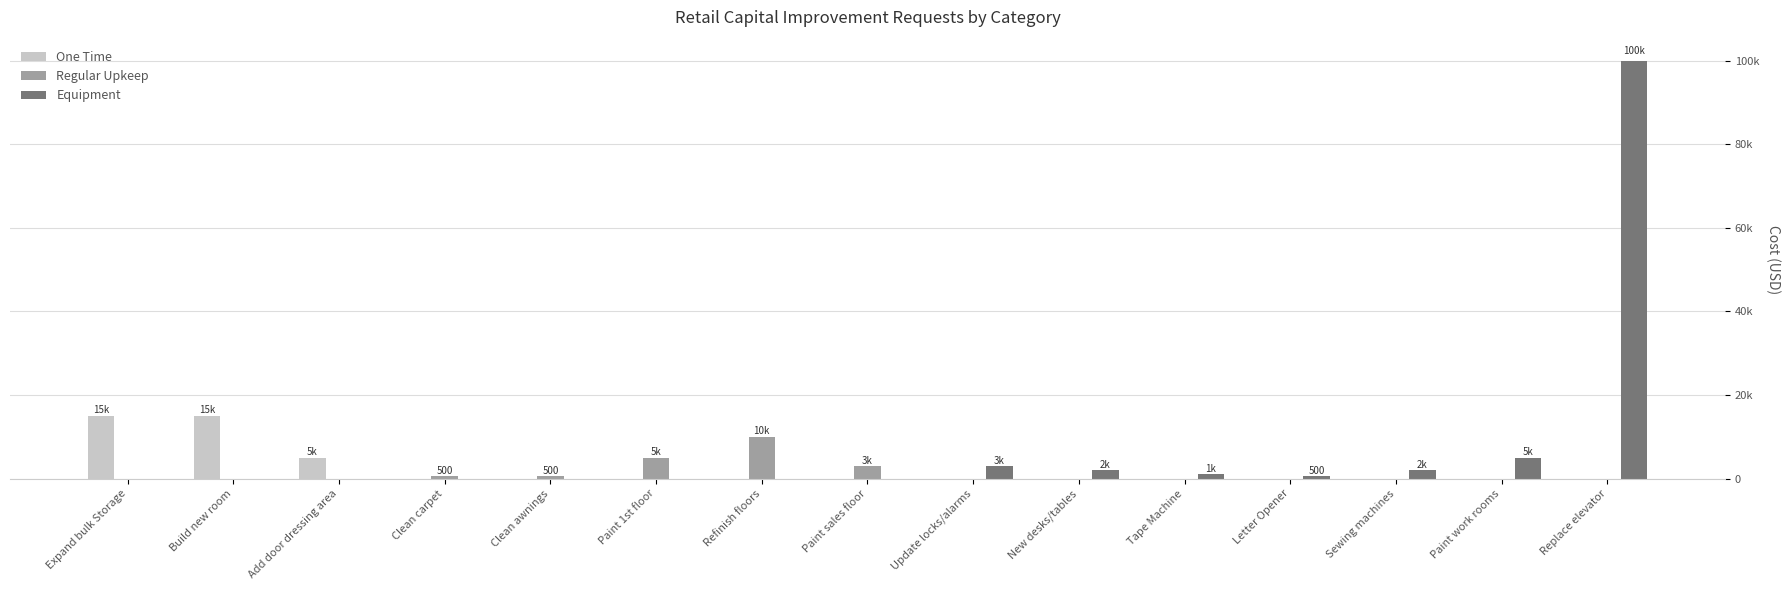

What is the spread (max minus min) of values at Build new room?

15000